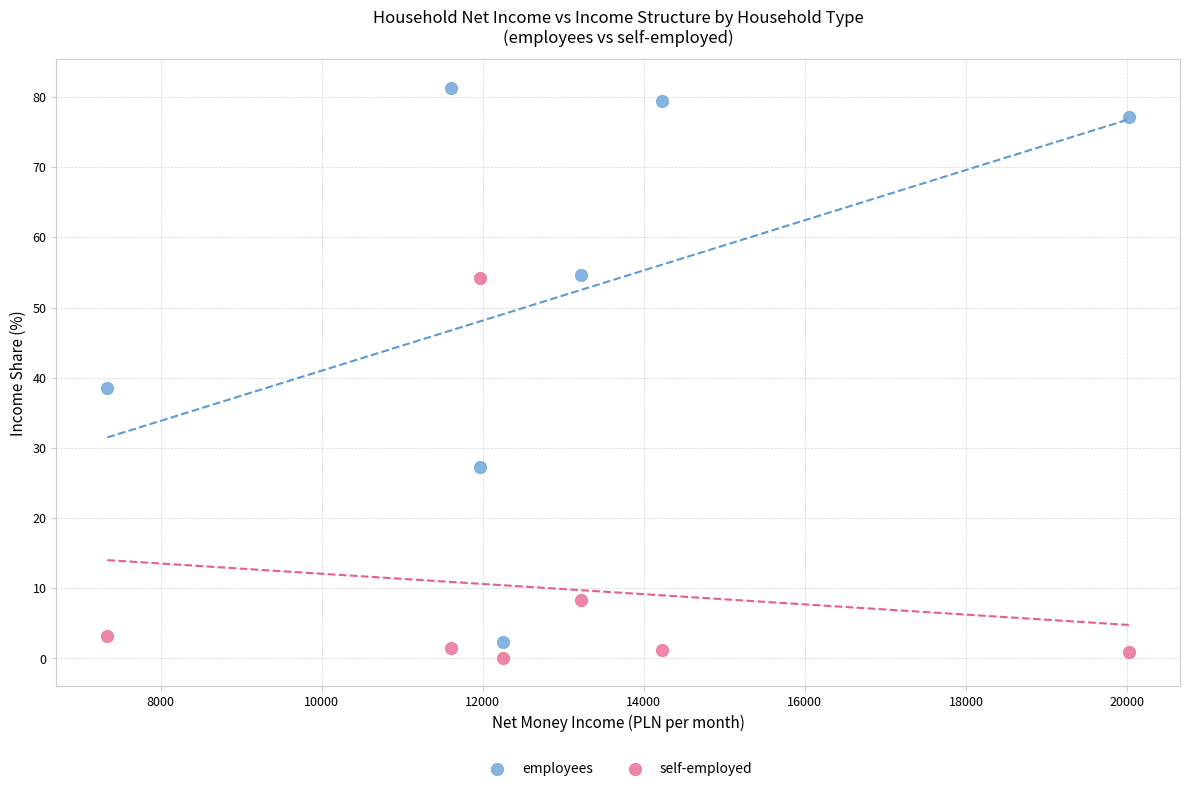

Which series has the largest Y range (max minus min)?

employees